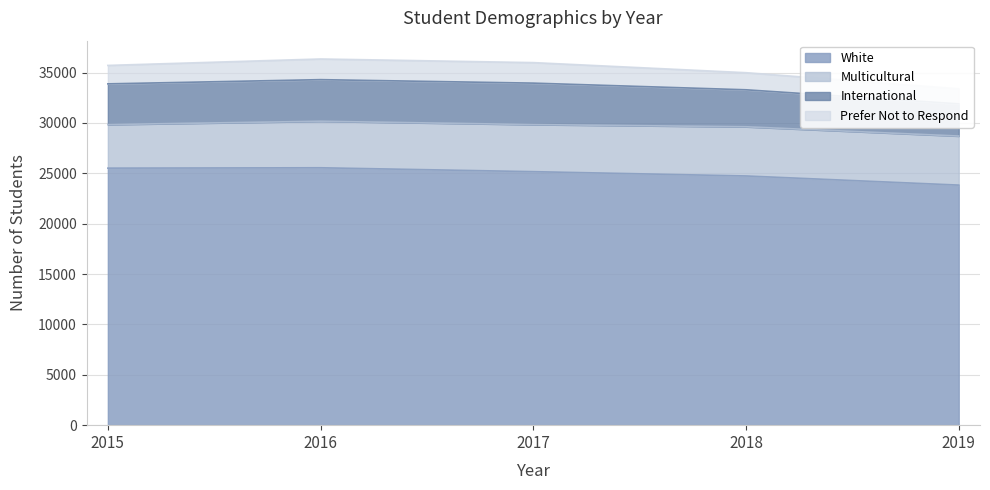

The International series shows 7847 at 2019. True or false?

False